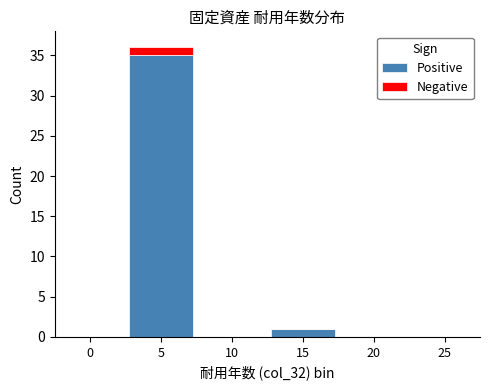

Is it true that Positive equals 19 at 10?

False